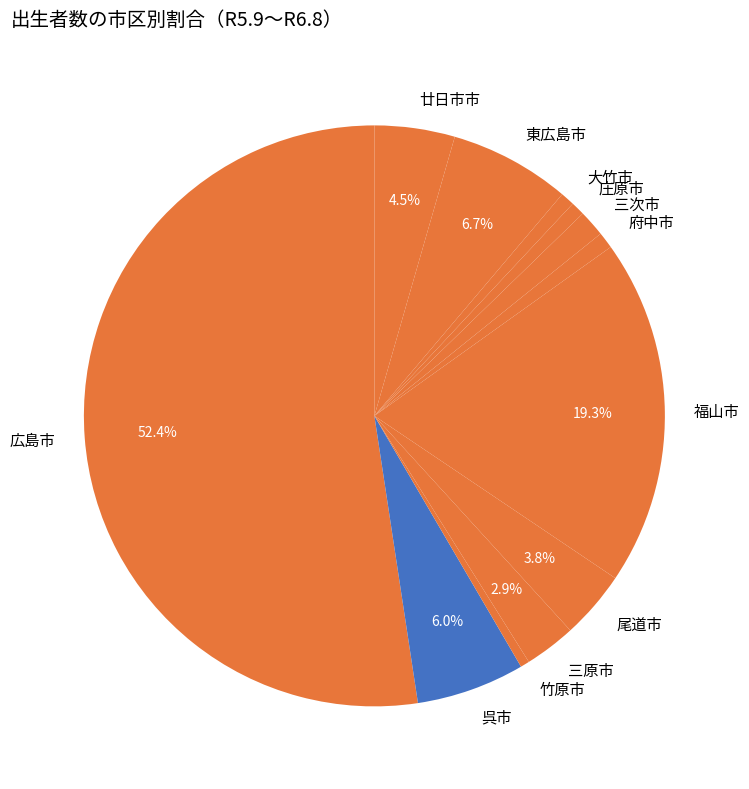

How many slices are in this pie chart?

12